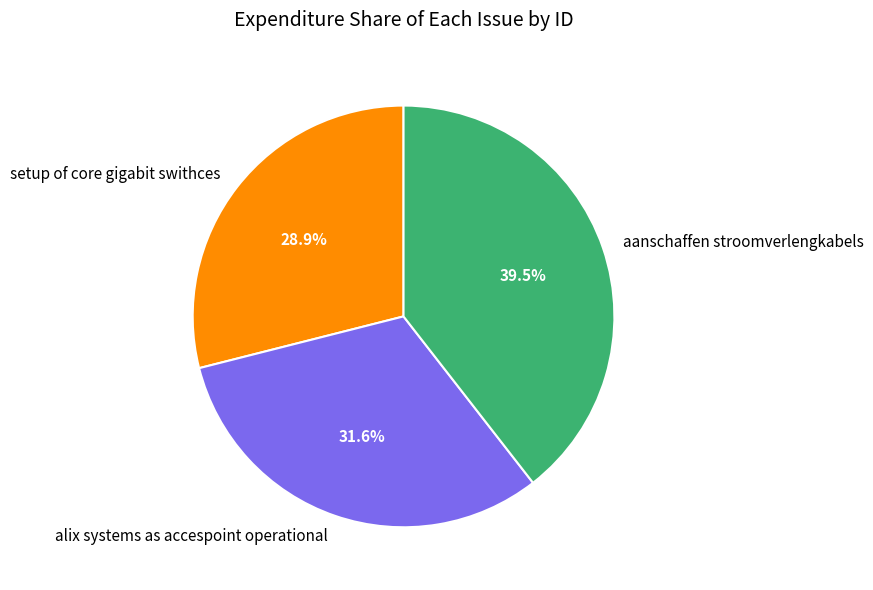

Approximately how many times larger is the value at alix systems as accespoint operational compared to aanschaffen stroomverlengkabels?

0.8